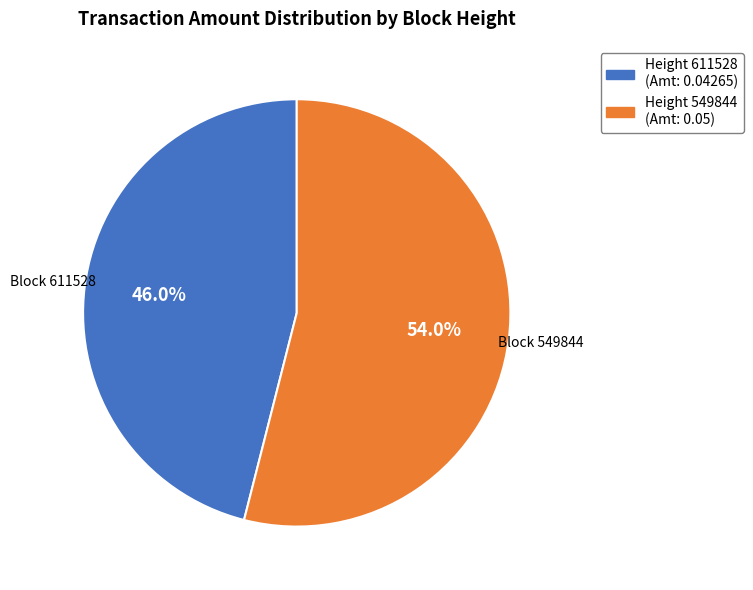

Is there any slice that represents more than half of the pie?

Yes